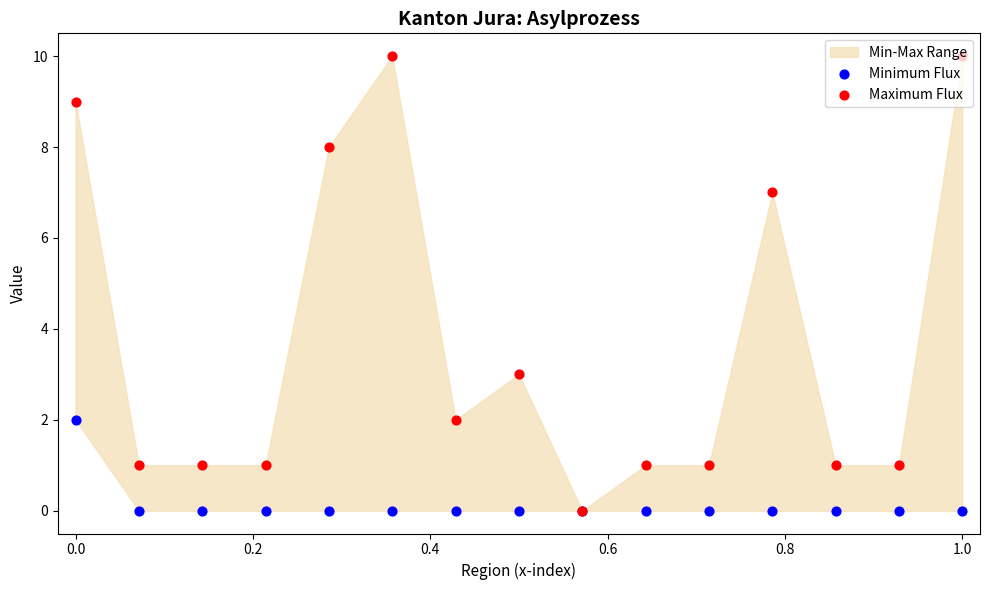

Is the value of Minimum Flux at 6 greater than the value of Maximum Flux at 13?

No